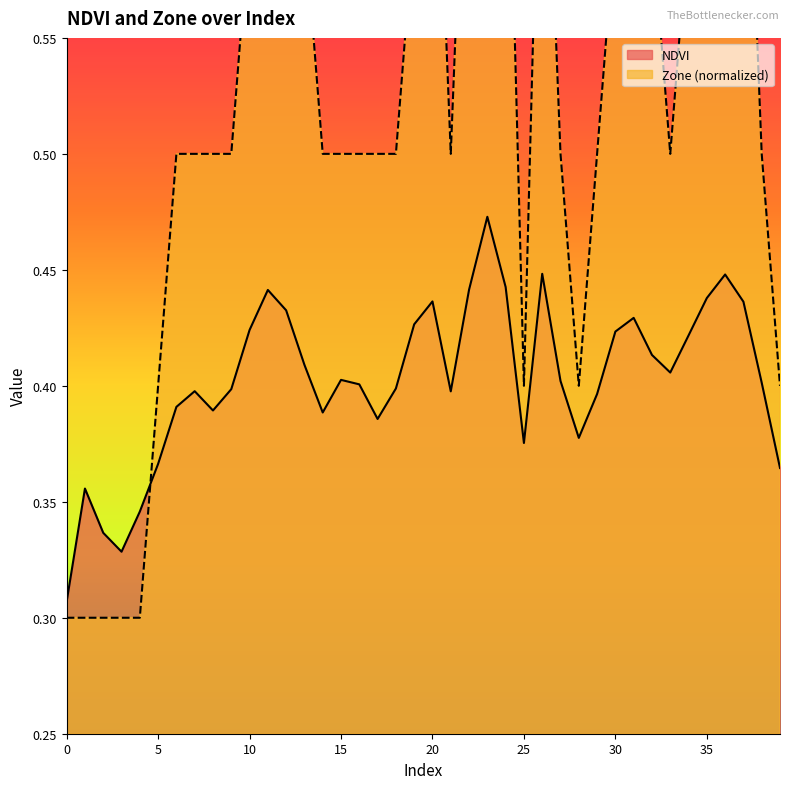

What are all the series names shown in the legend?

NDVI, Zone